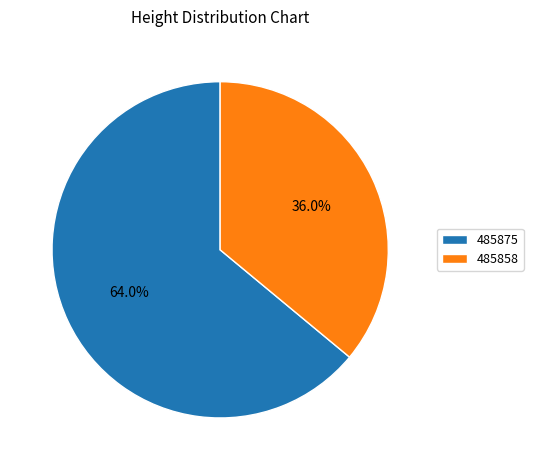

To the nearest percent, what is the average slice percentage?

50%